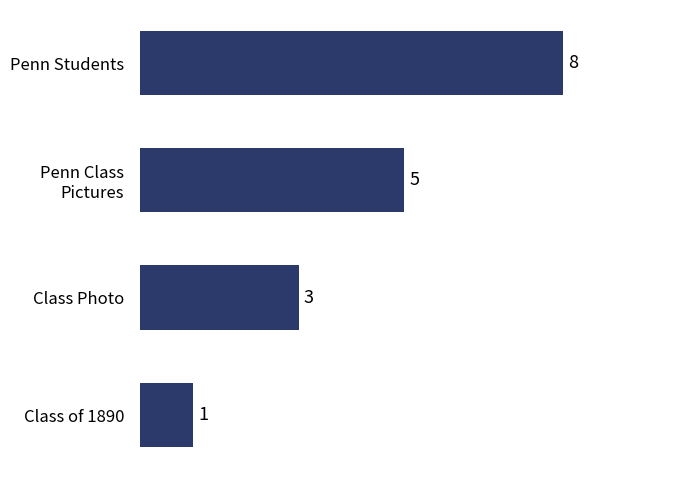

Between Penn Students and Class of 1890, which is larger?

Penn Students